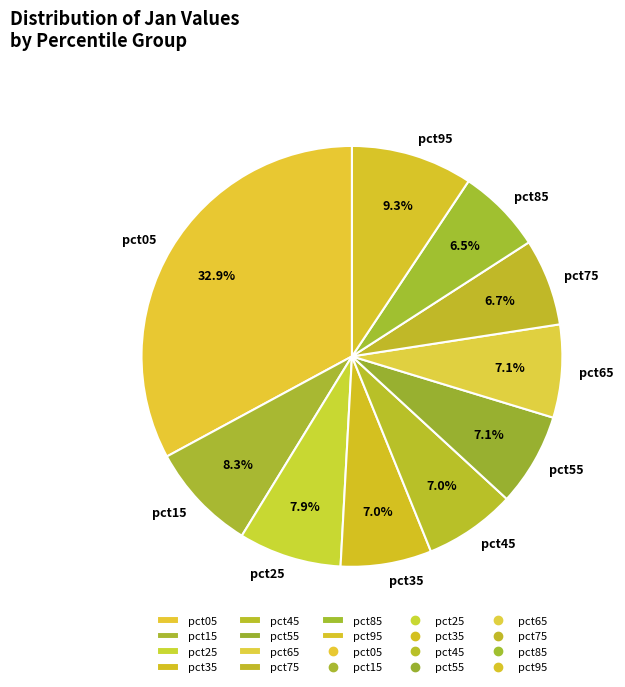

Is there a majority slice in this chart?

No